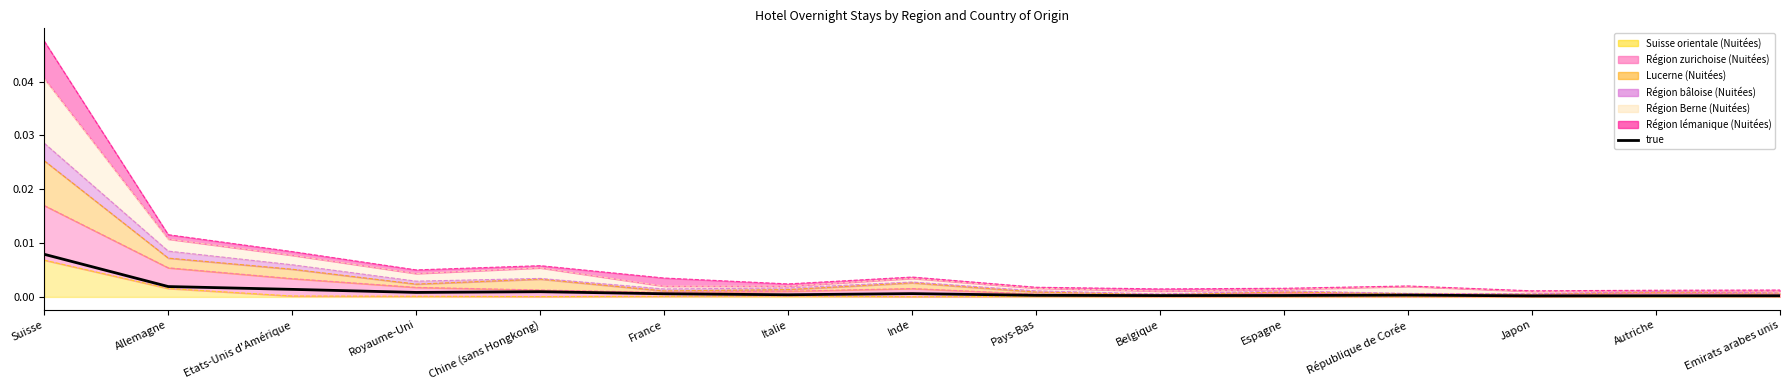

What is the label of the 14th point from the left?

Autriche